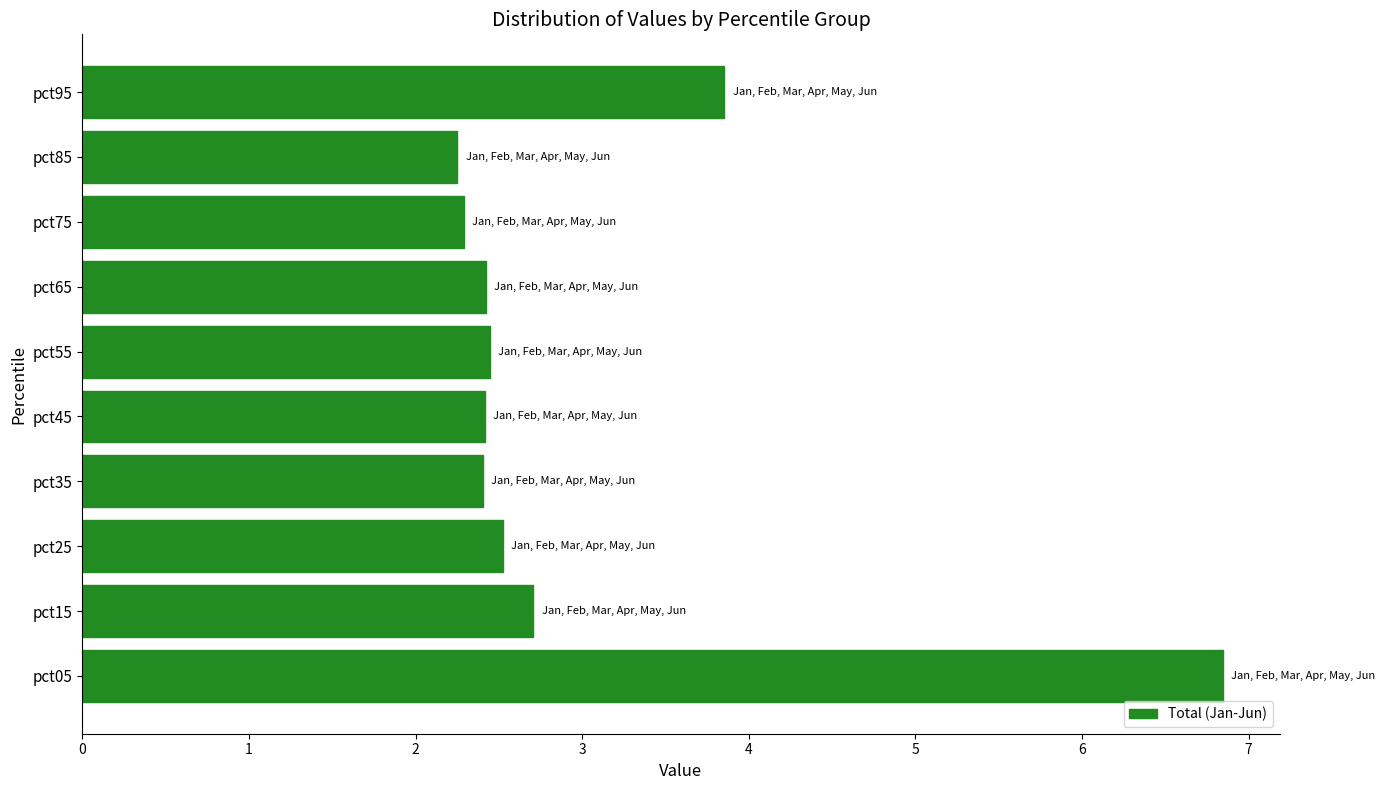

Where is the data nearest to the value 4?

pct95